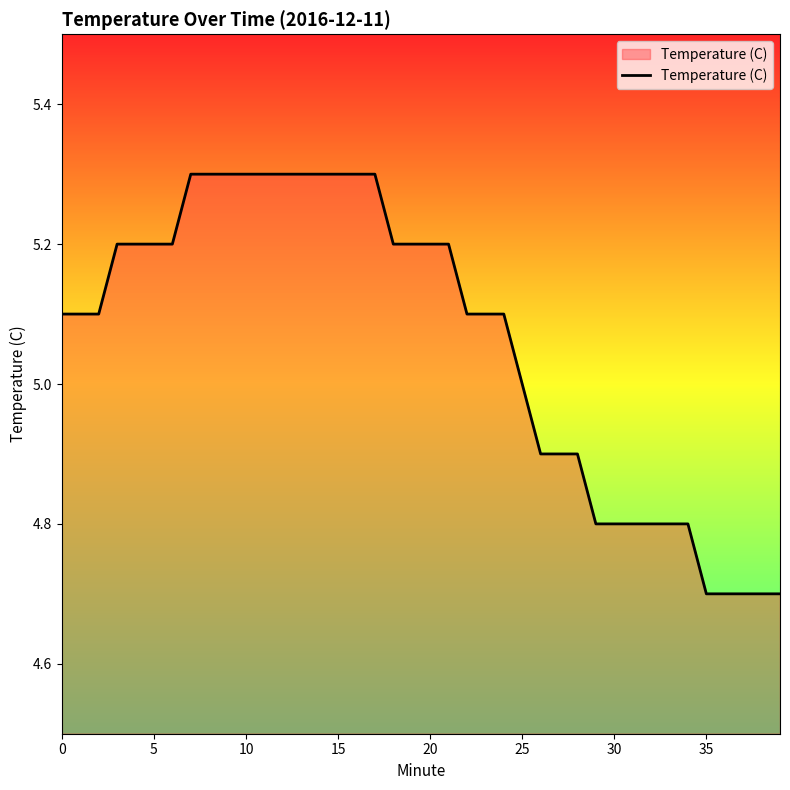

What is the difference between the maximum and minimum values?

0.6